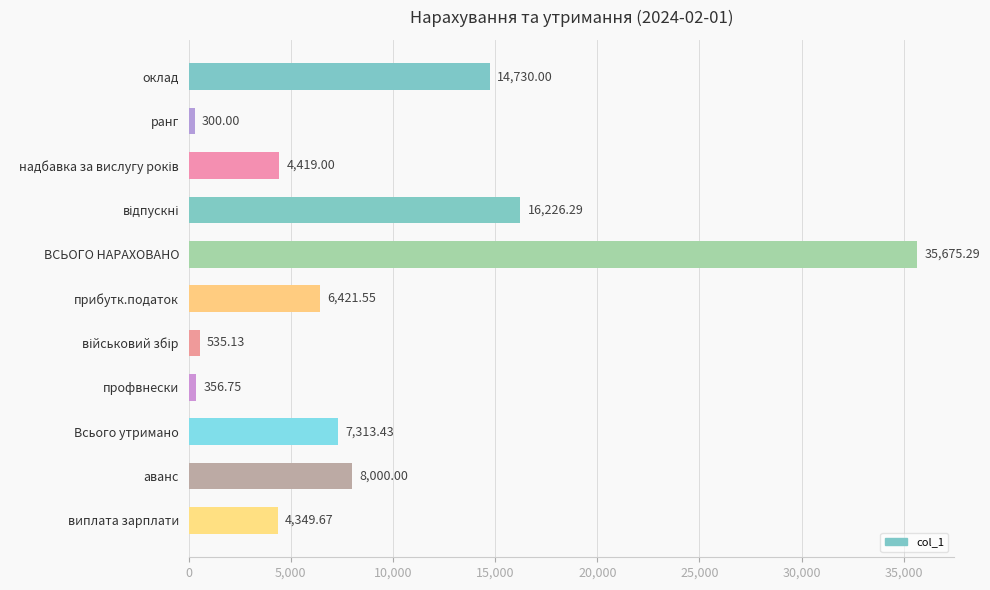

Which category has the lowest value across all series?

ранг